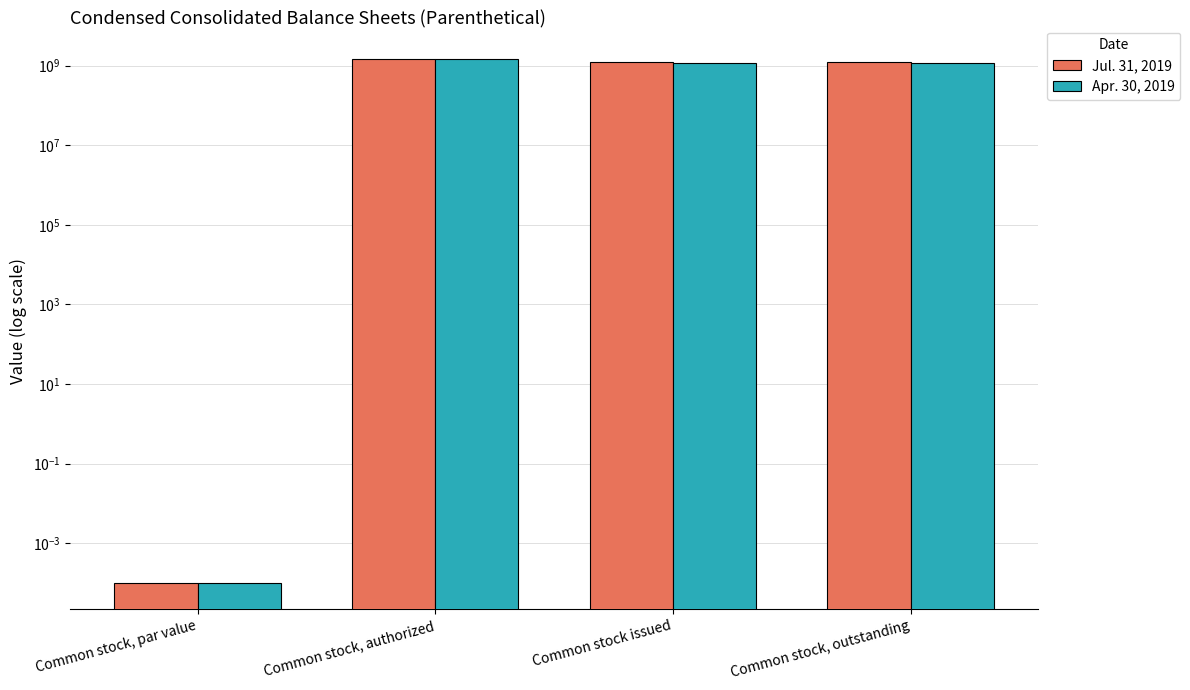

Read the Apr. 30, 2019 value at Common stock, outstanding.

1186004505.0